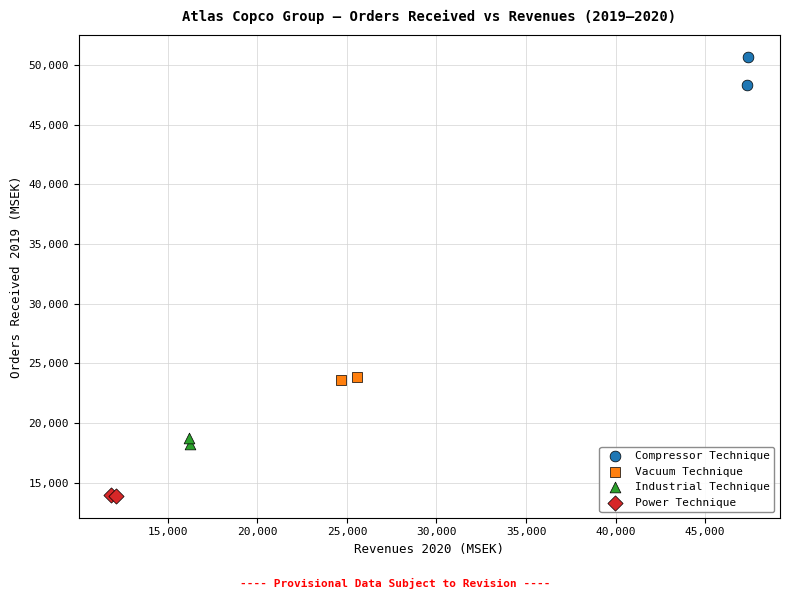

What are all the series names shown in the legend?

Compressor Technique, Vacuum Technique, Industrial Technique, Power Technique